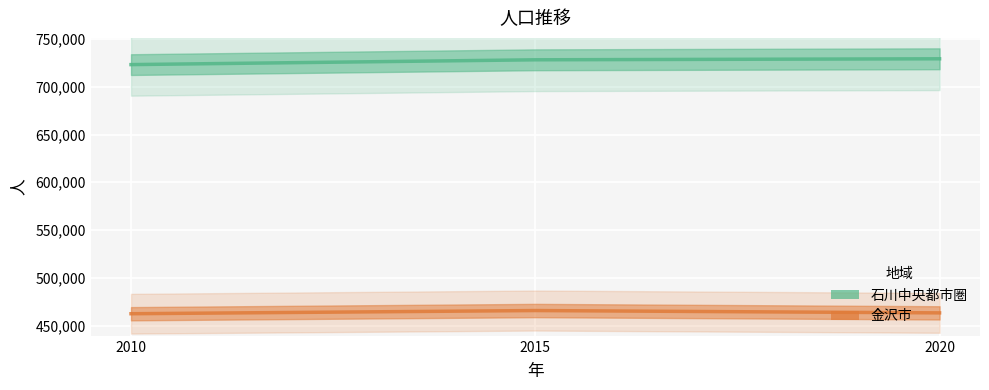

What is the lowest value of the 石川中央都市圏 series?

723223